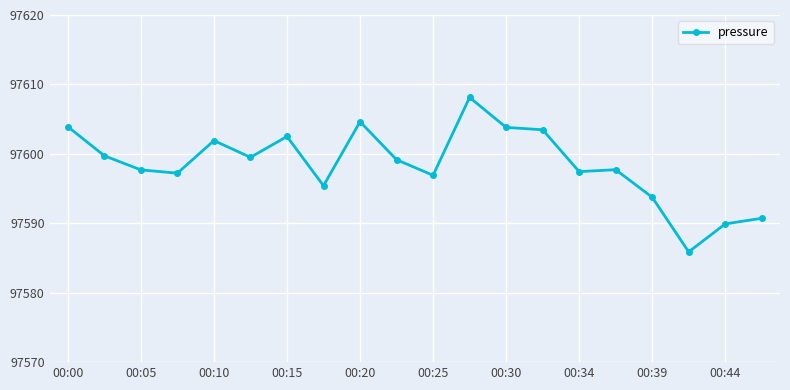

True or false: there are more than 1 points higher than both neighbors.

True